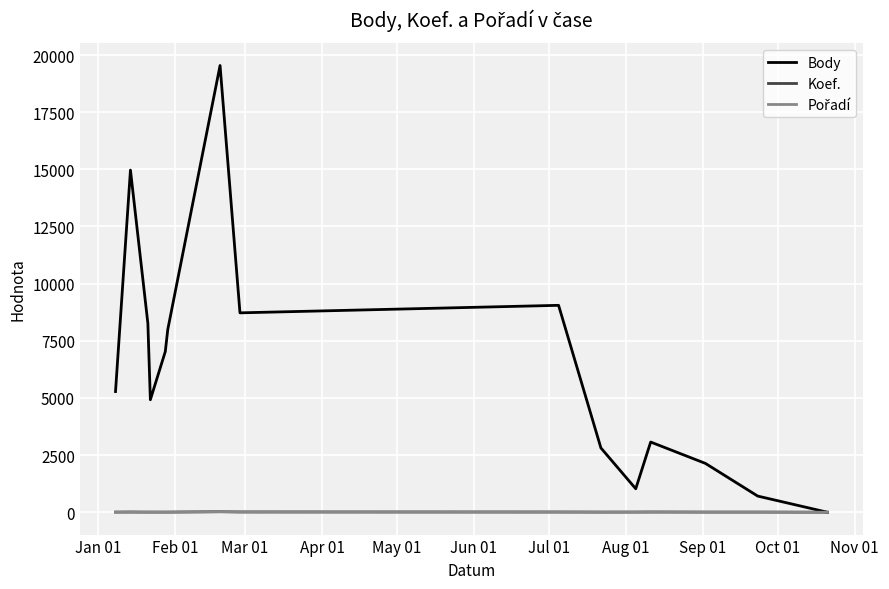

What is the maximum value for Body?

19541